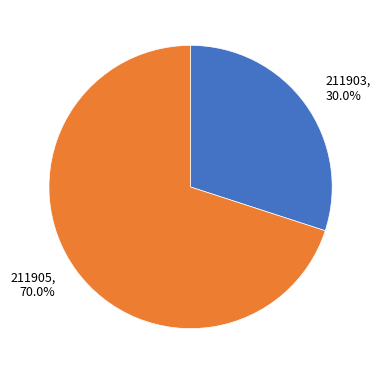

Is there a majority slice in this chart?

Yes